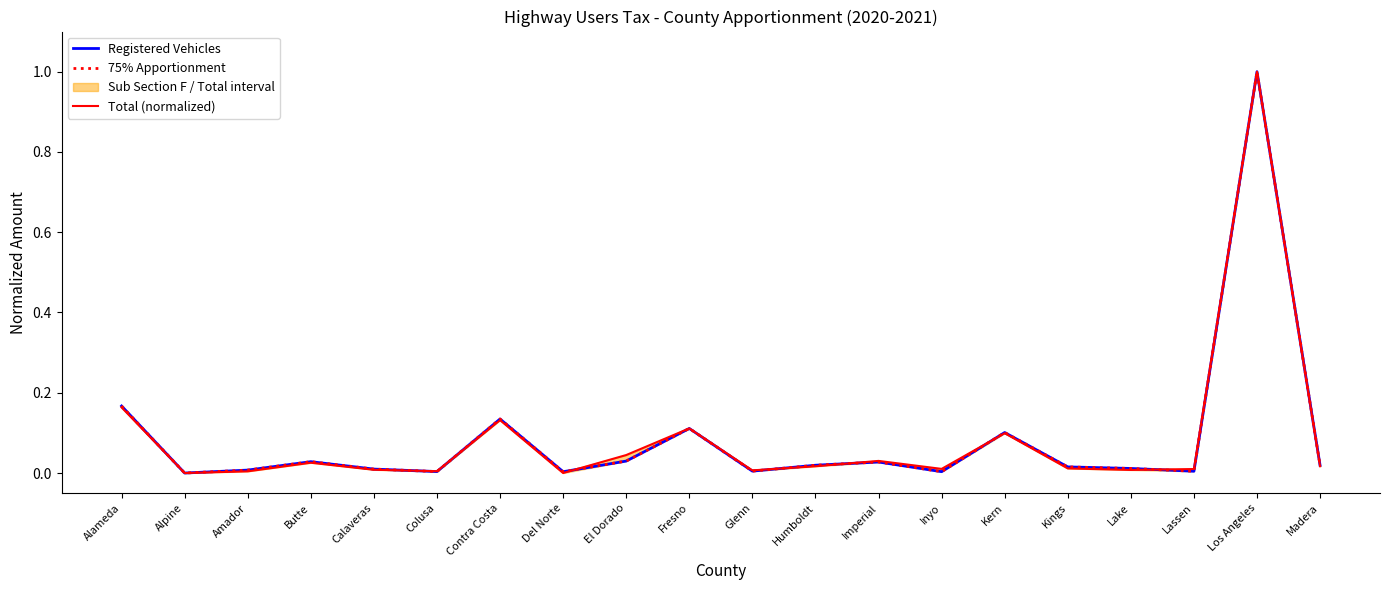

At which category does the chart reach its minimum across all series?

Alpine